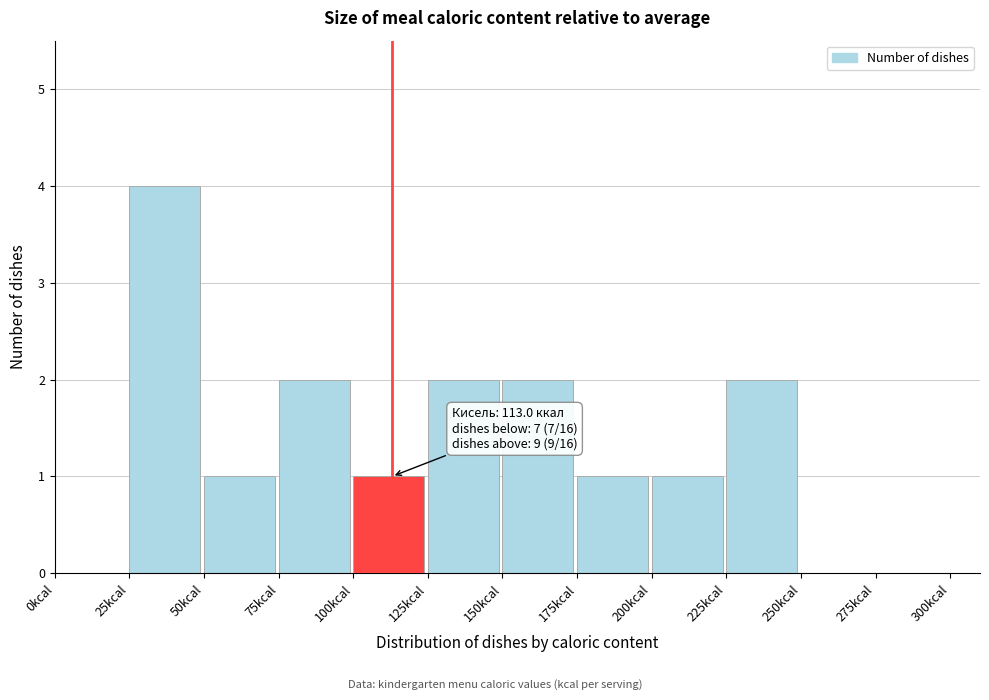

Over which range of the x-axis is the bar tallest?

25 to 50